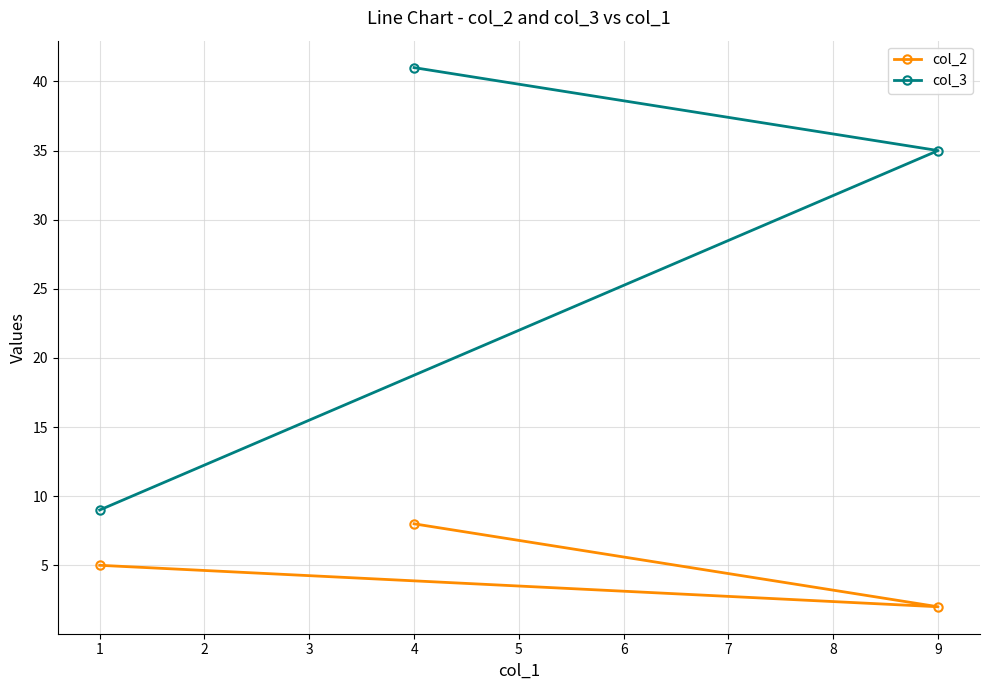

Which series has the widest spread of values?

col_3